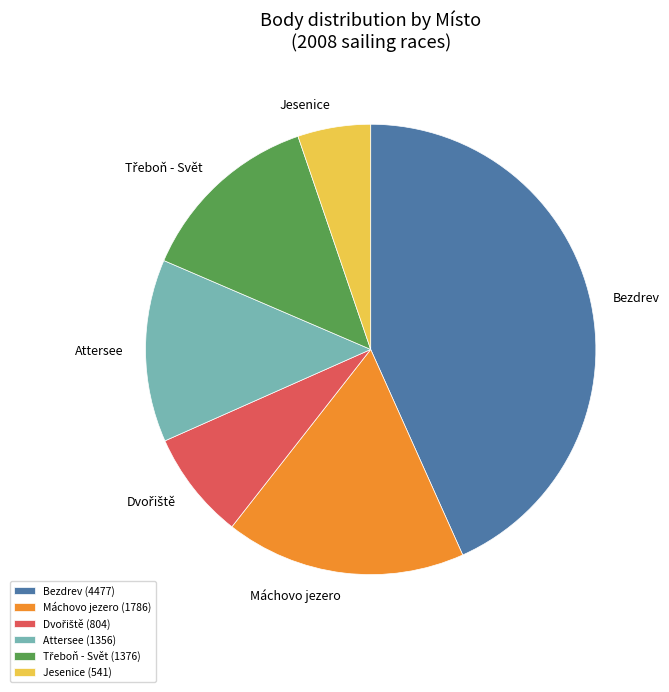

Is it true that Attersee (1356) is 23% of the pie?

False